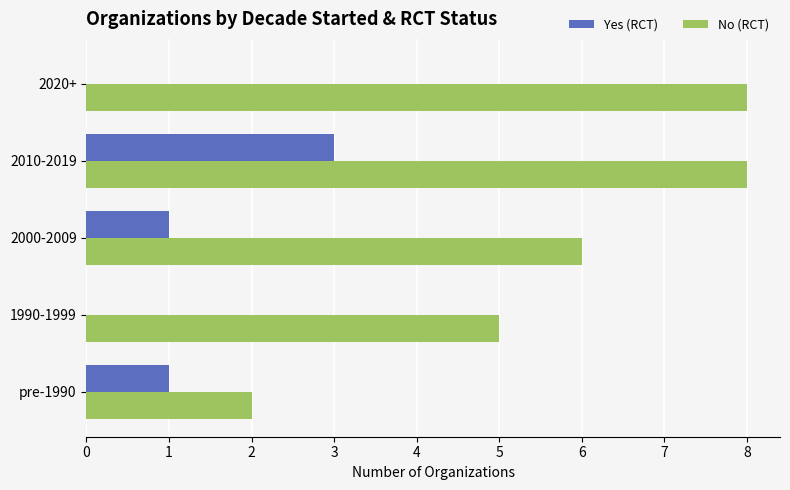

What is the average value of the No (RCT) series?

6